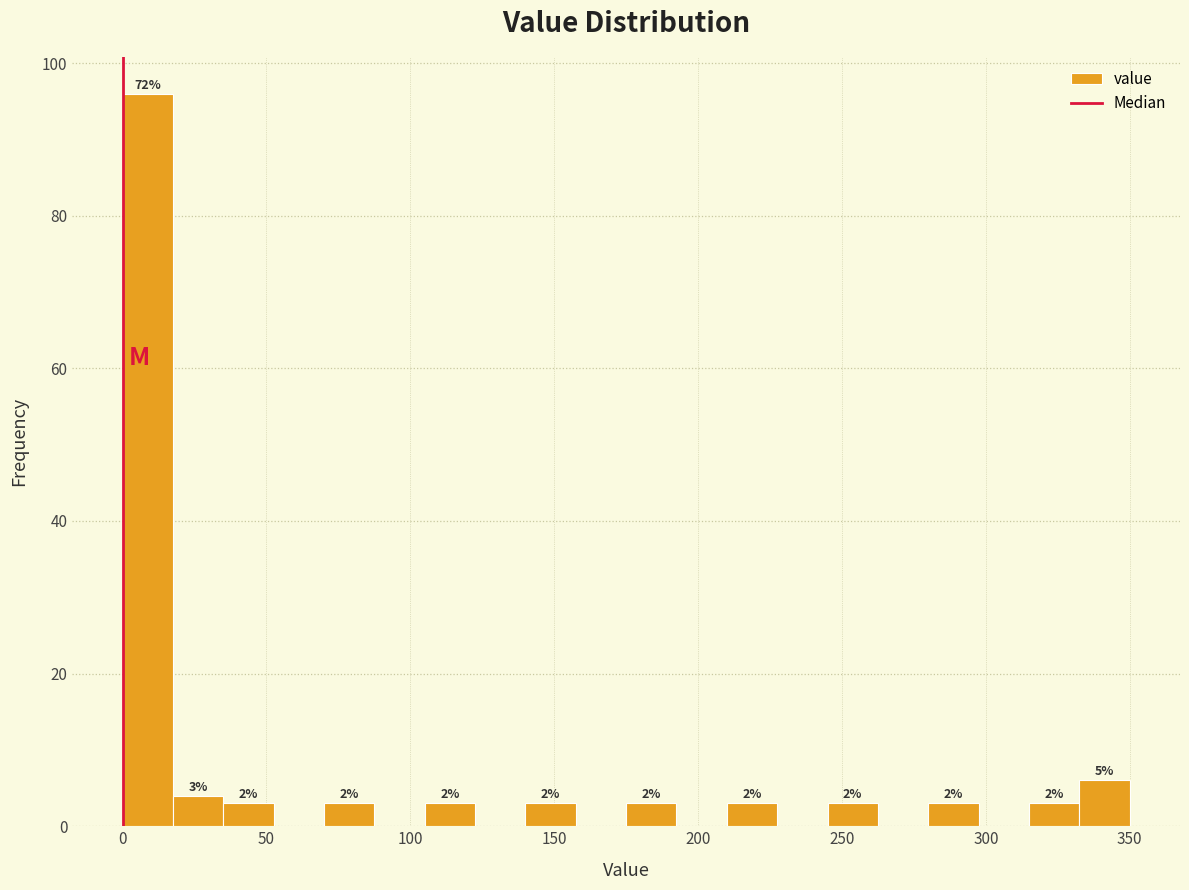

Around what value on the x-axis is the tallest bar? Give the approximate position of its centre, as read against the axis.

10